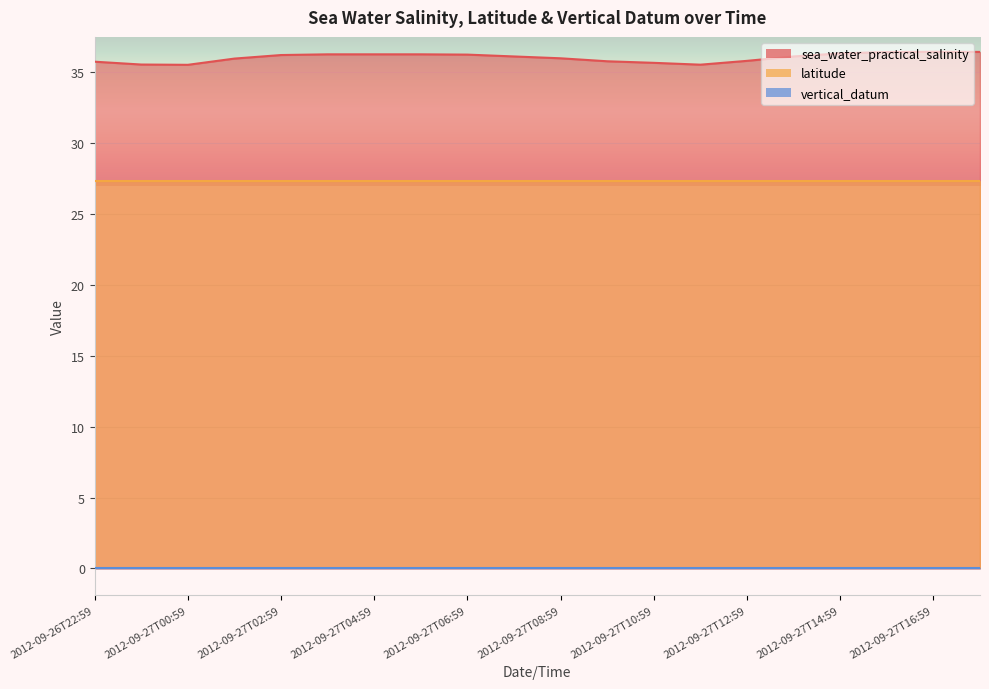

Which series has the largest range (max minus min)?

sea_water_practical_salinity